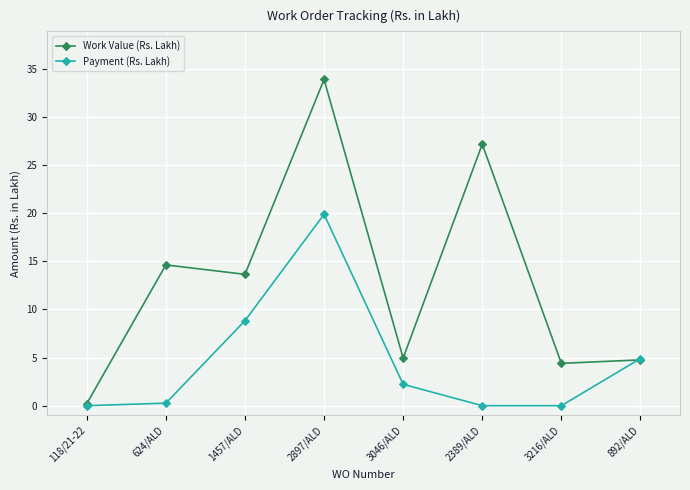

At which category is the sum across all series the highest?

2897/ALD